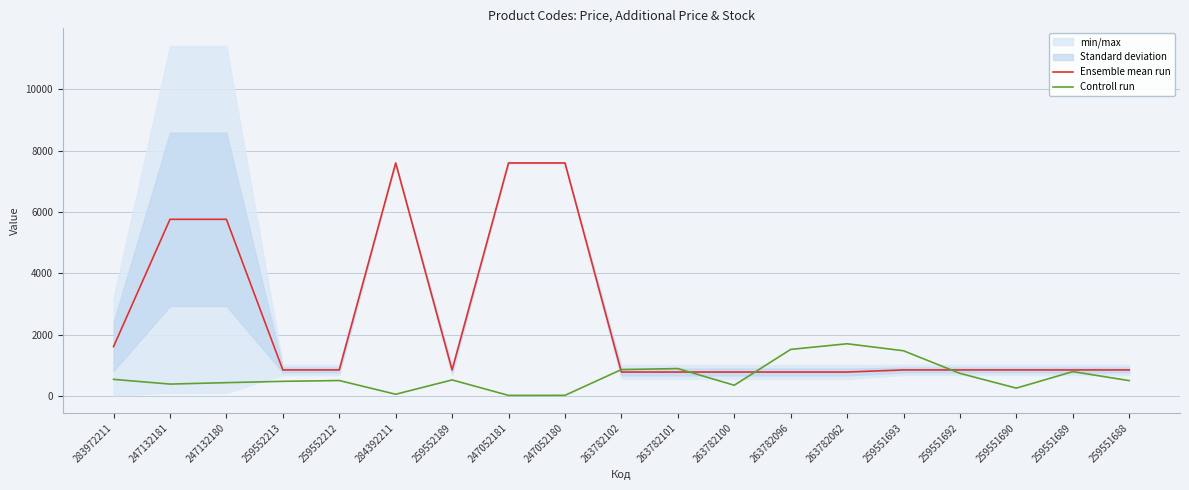

What is the label of the 9th point from the left?

247052180